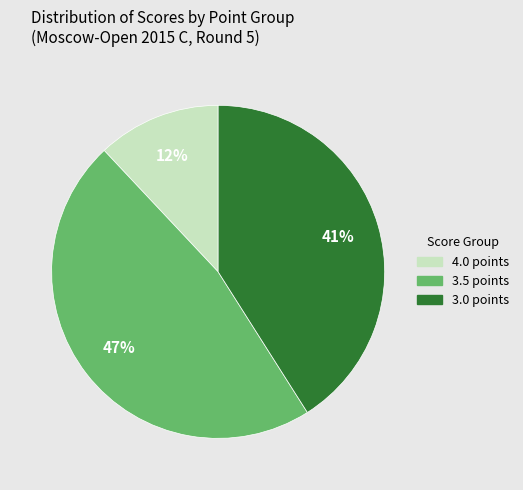

To the nearest percent, what is the average slice percentage?

33%